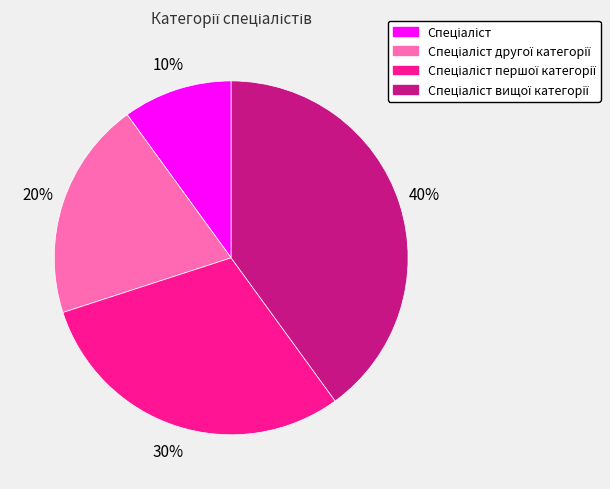

To the nearest percent, what is the average slice percentage?

25%